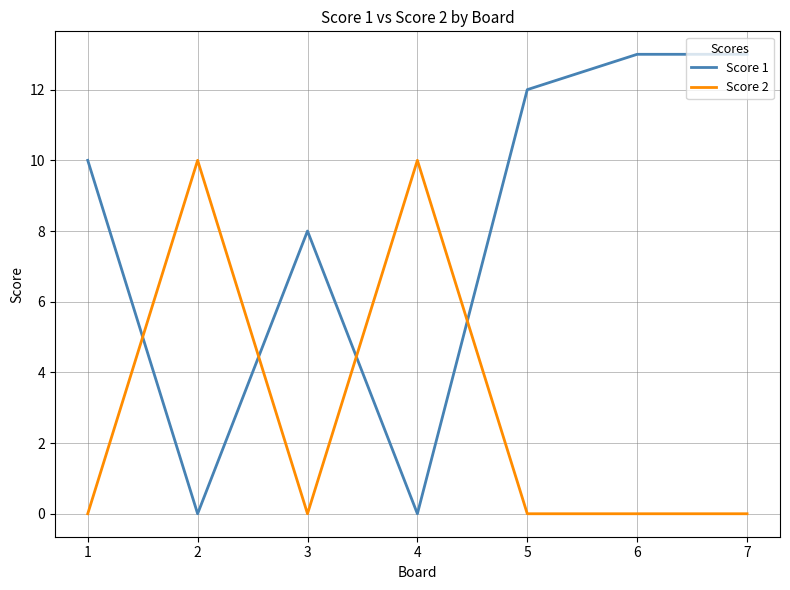

Between which two adjacent categories do Score 1 and Score 2 first intersect?

1 and 2